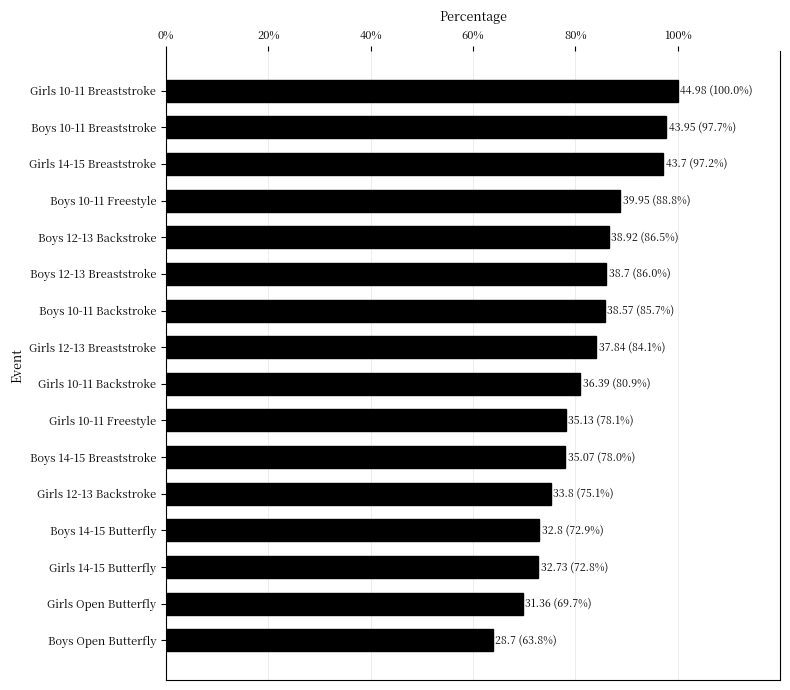

What is the maximum value shown in the chart?

100.0